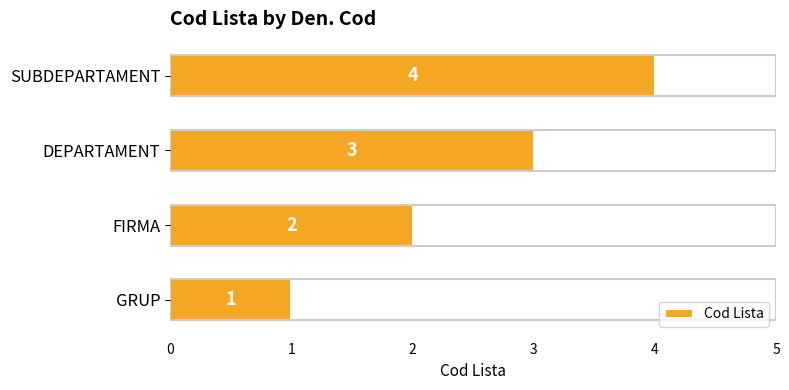

Rank the categories by value from highest to lowest.

SUBDEPARTAMENT, DEPARTAMENT, FIRMA, GRUP